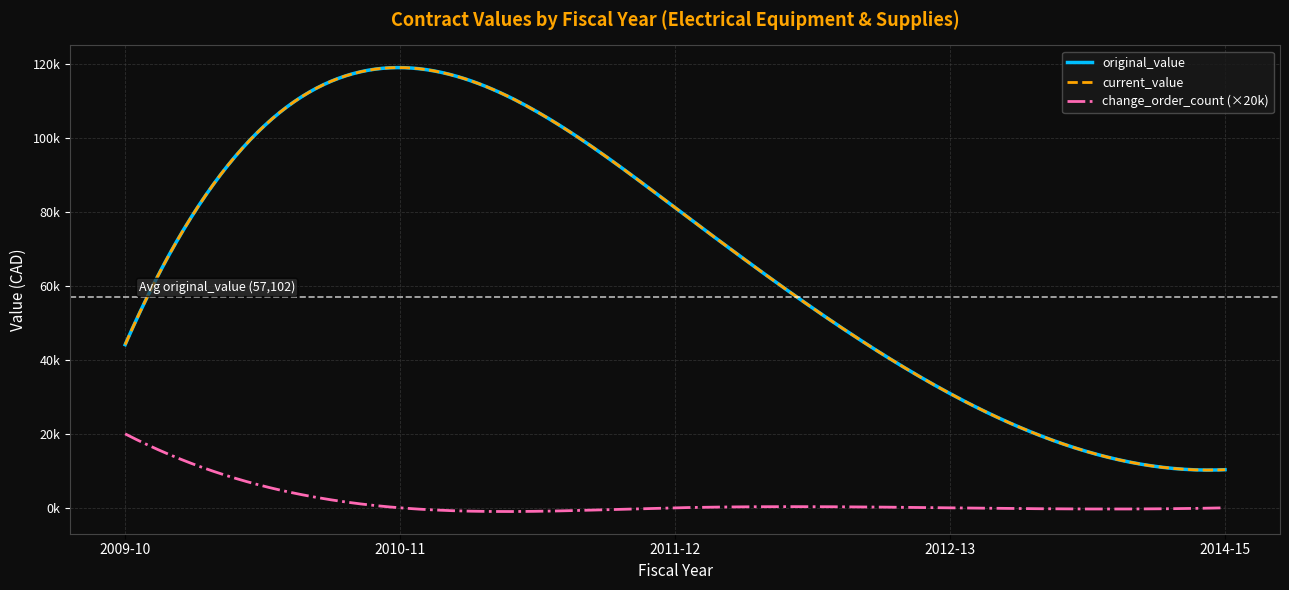

Is this an area chart (filled region under the line)?

No